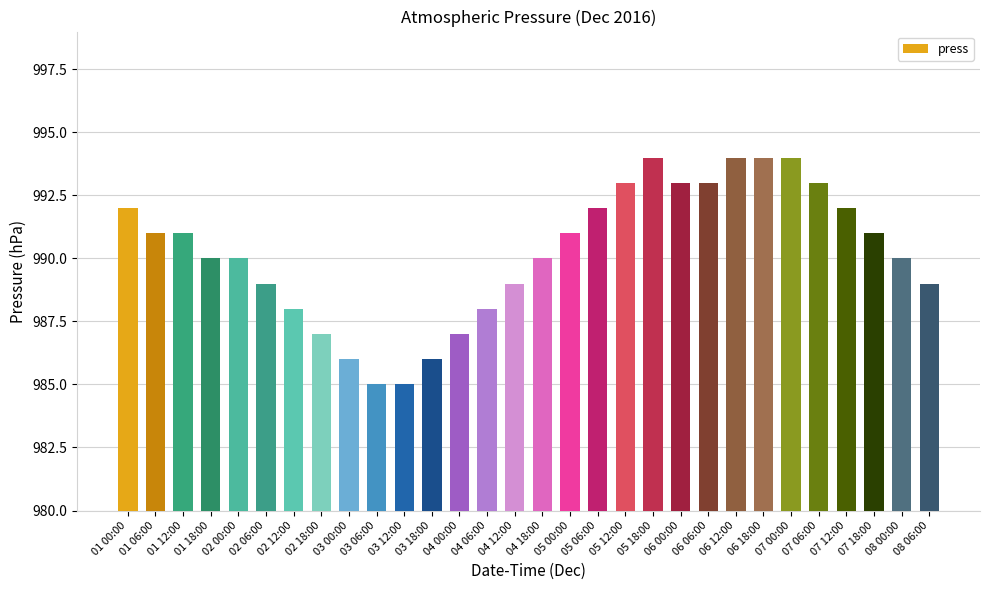

What is the value of the 8th bar from the left?

987